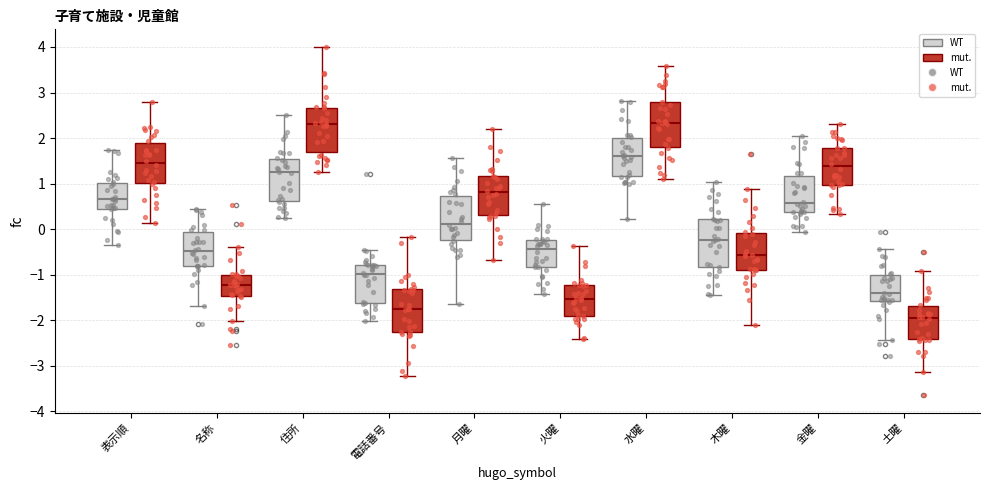

Which box's median line is the lowest?

土曜 (mut.)